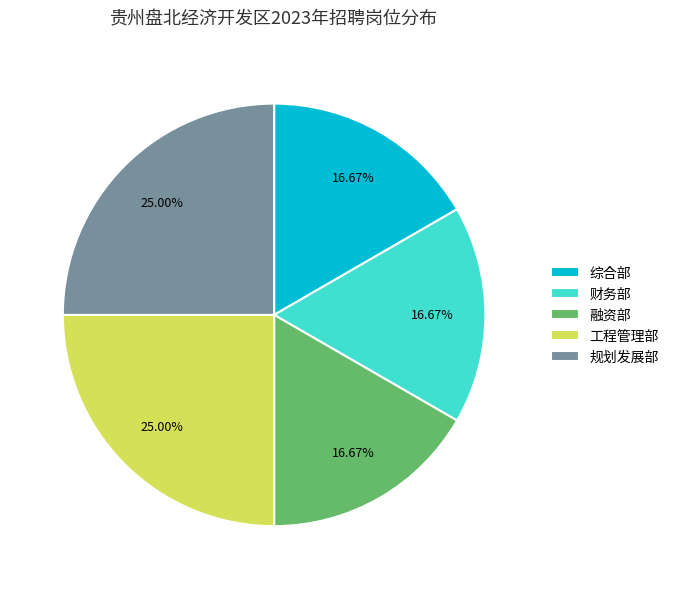

Is 融资部 the majority of the pie?

No